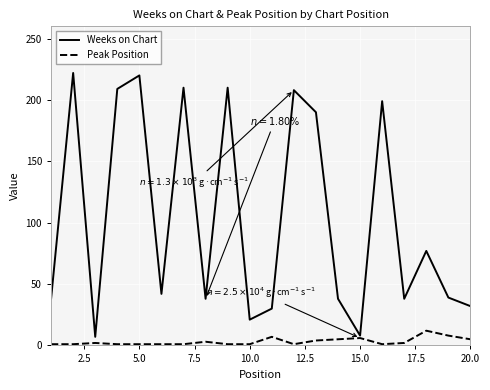

What is the difference between the maximum and minimum values in the Peak Position series?

11